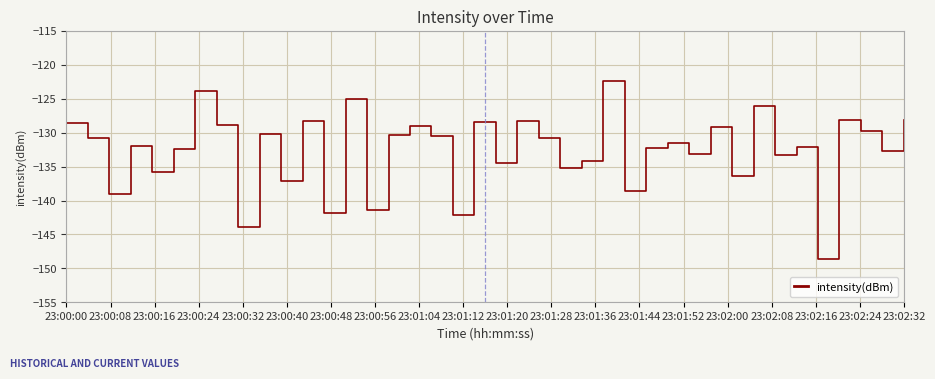

What is the difference between the maximum and minimum values?

26.2